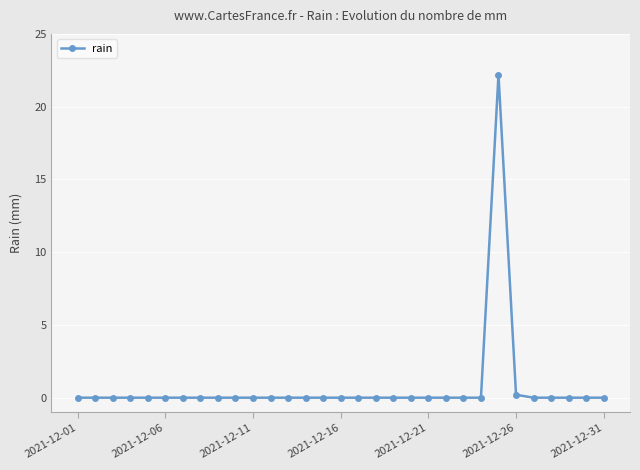

Reading left to right, what are all the values shown in this chart?

0.0	0.0	0.0	0.0	0.0	0.0	0.0	0.0	0.0	0.0	0.0	0.0	0.0	0.0	0.0	0.0	0.0	0.0	0.0	0.0	0.0	0.0	0.0	0.0	22.2	0.2	0.0	0.0	0.0	0.0	0.0